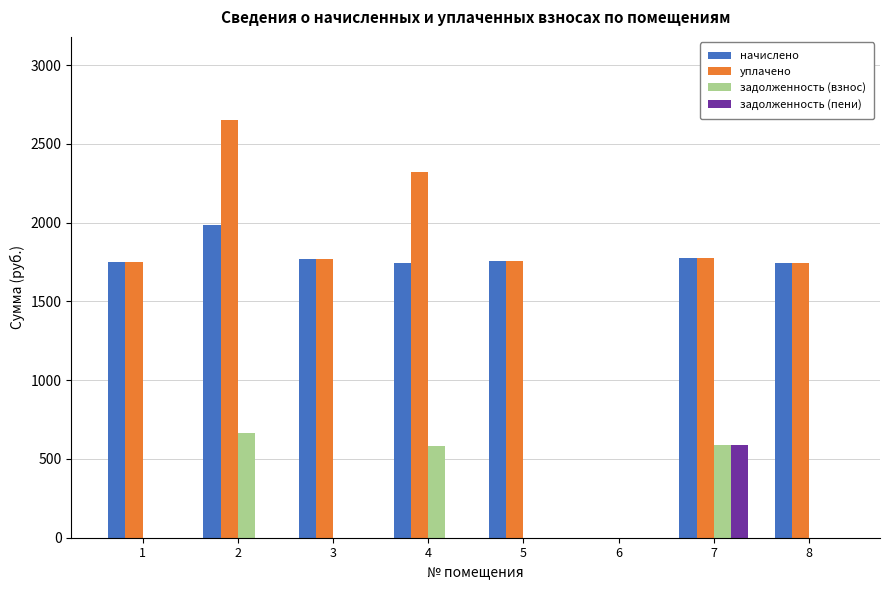

Which series has the widest spread of values?

уплачено